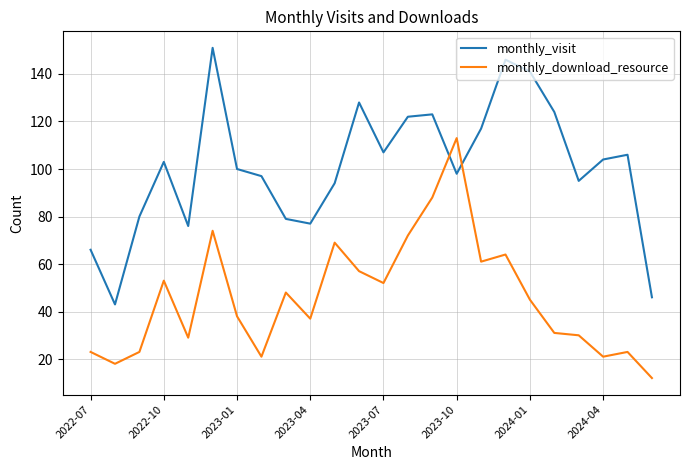

Which series has the largest total across all categories?

monthly_visit